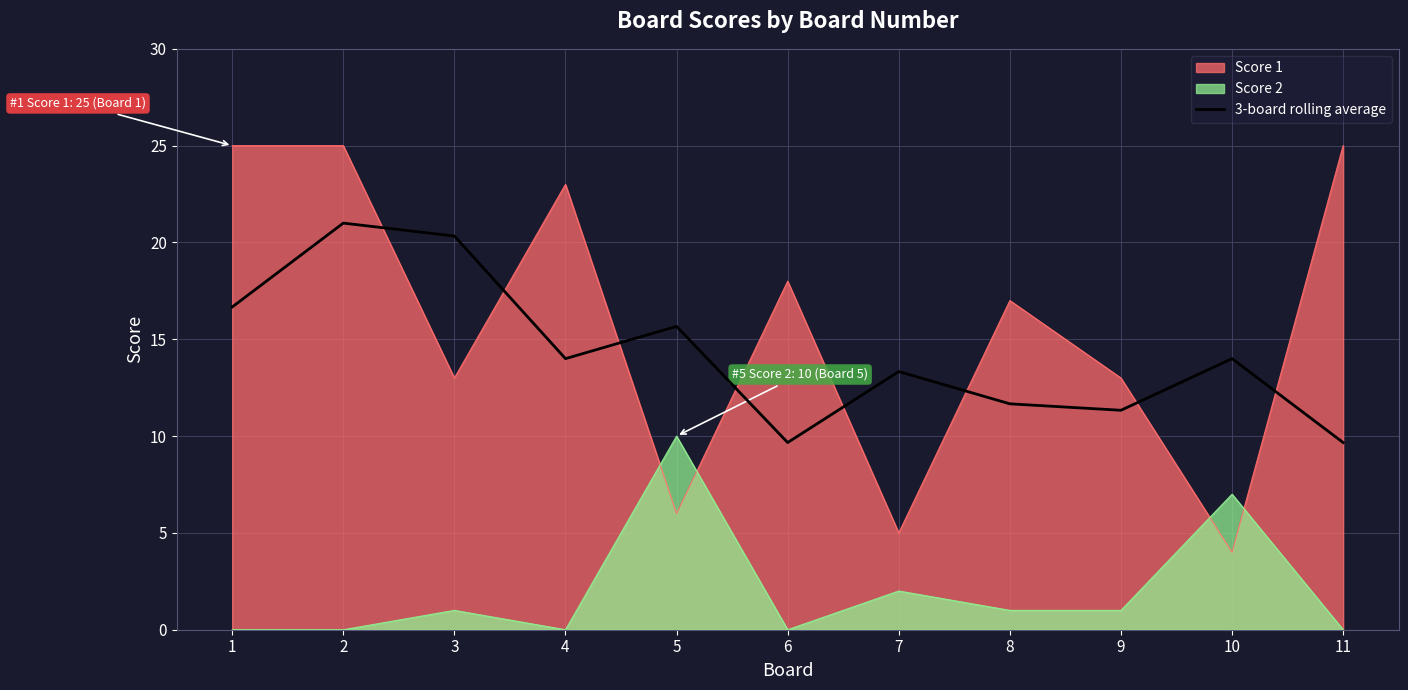

Reading right to left, what are all the values shown in this chart?

11=9.7	10=14.0	9=11.3	8=11.7	7=13.3	6=9.7	5=15.7	4=14.0	3=20.3	2=21.0	1=16.7